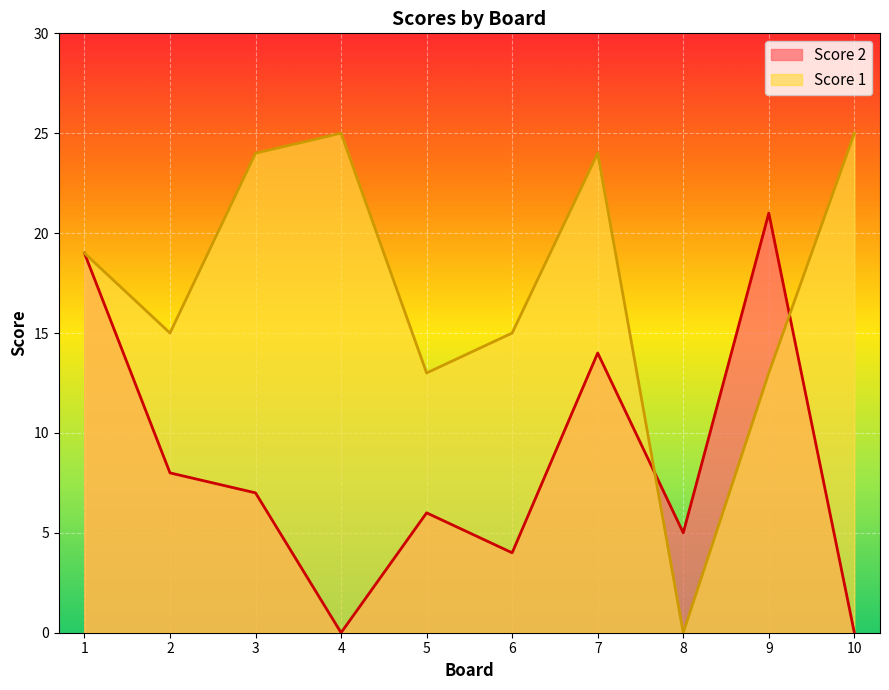

Rank the categories by Score 2 value from lowest to highest.

4, 10, 6, 8, 5, 3, 2, 7, 1, 9